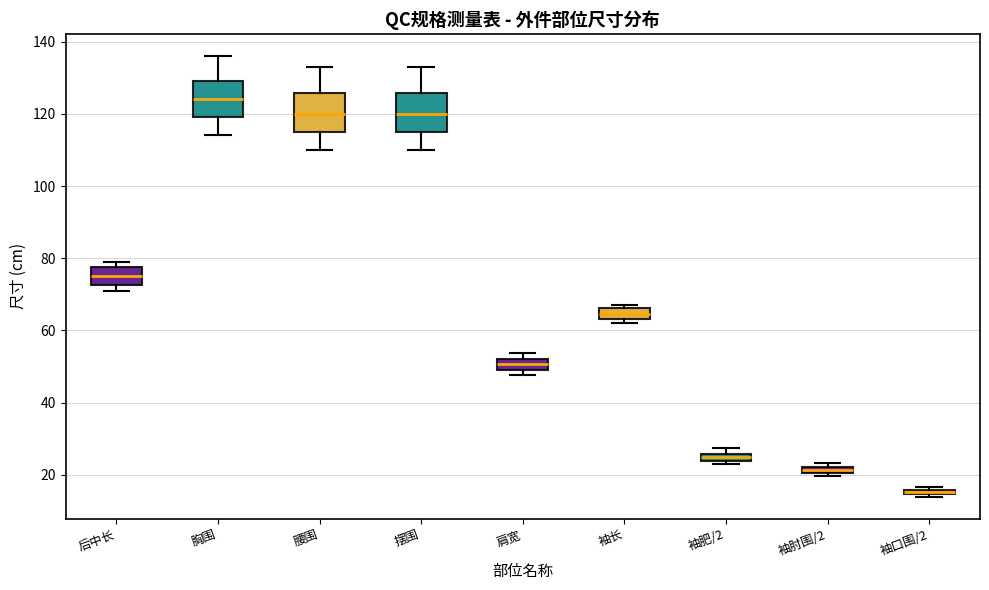

Which box's median line is the highest?

胸围